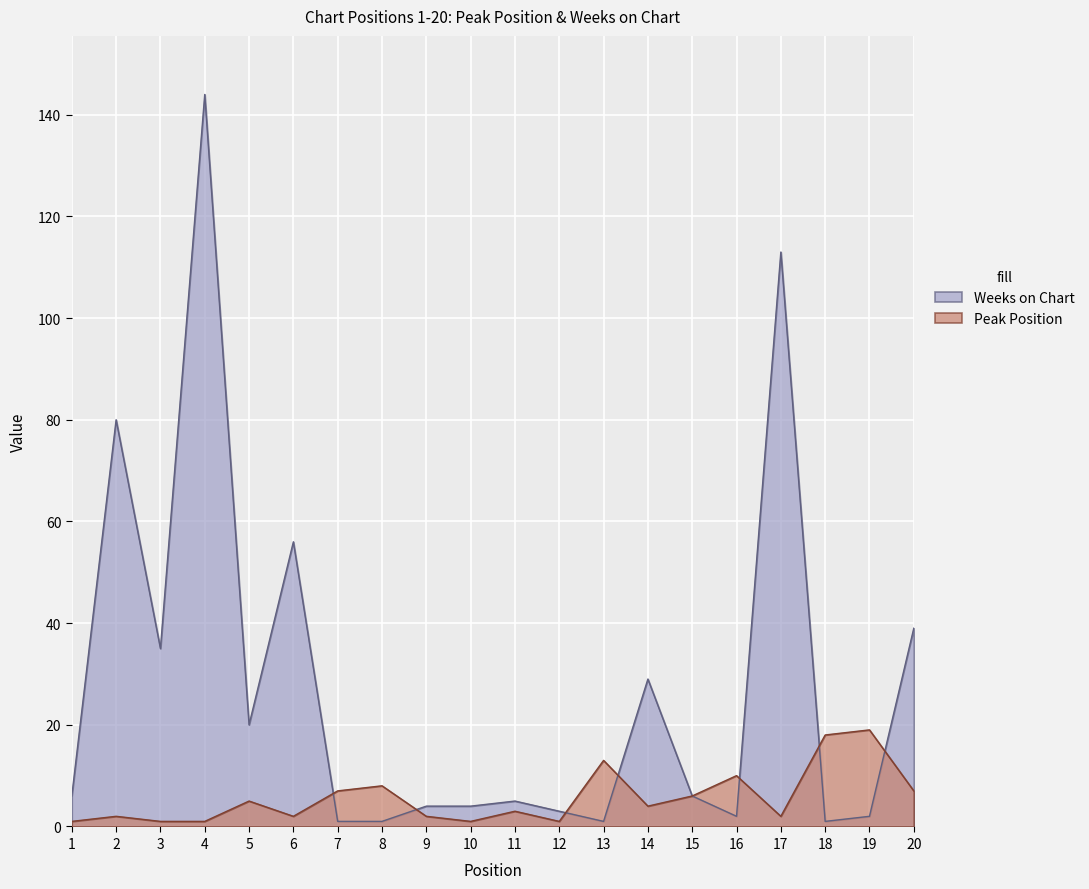

What is the value of the Weeks on Chart point at the 2nd from the left?

80